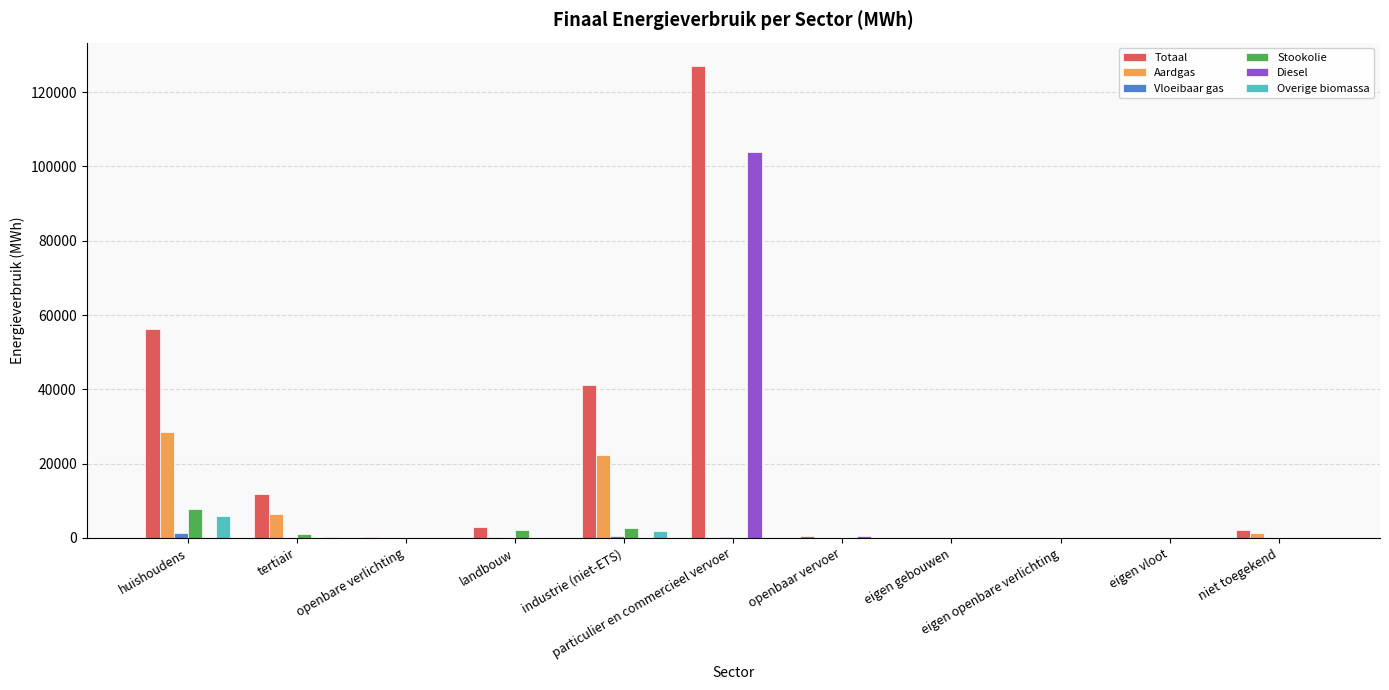

What is the sum of all Overige biomassa values?

8023.7